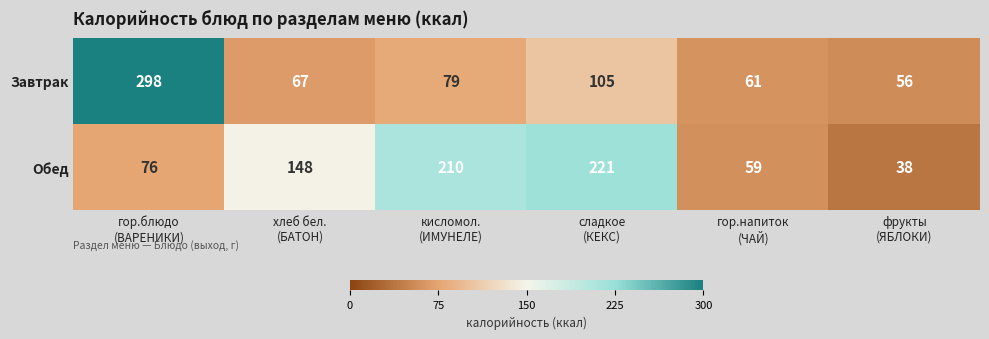

At how many categories does at least one series exceed 211?

2